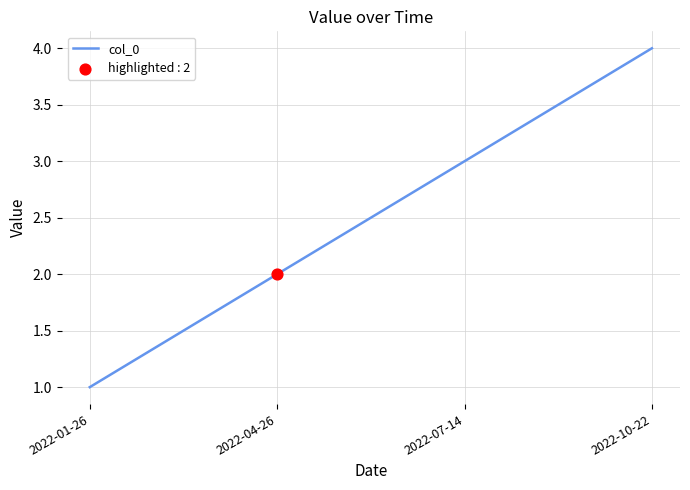

Which has a higher value, 2022-01-26 or 2022-04-26?

2022-04-26